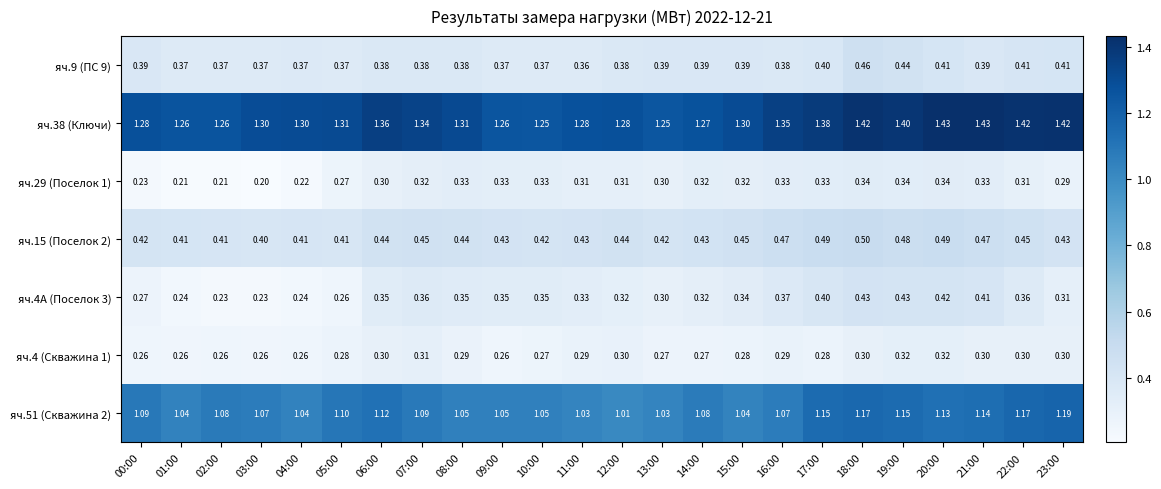

Which series changed the most between 04:00 and 20:00?

яч.4А (Поселок 3)